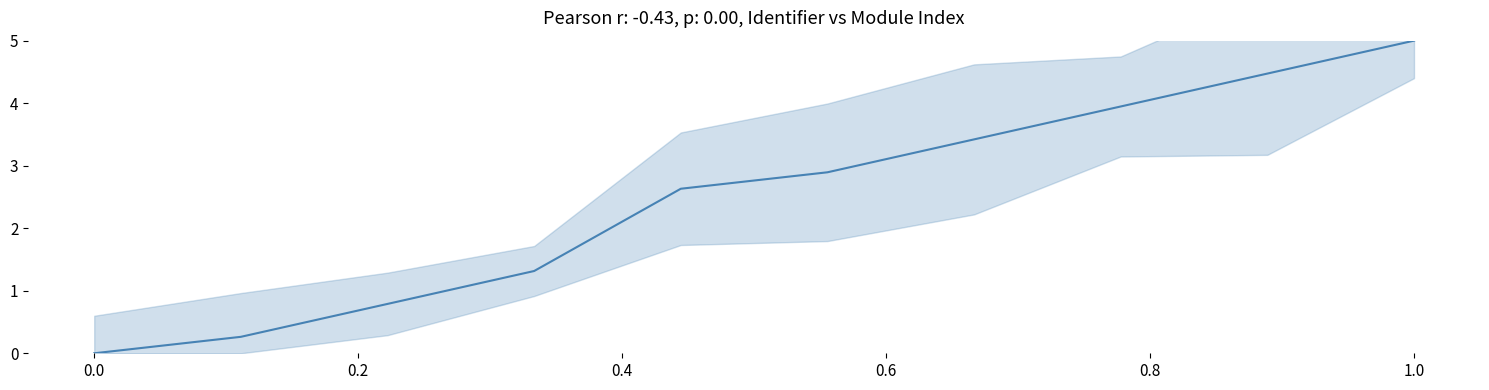

Is it true that the value at 7 is 7.1?

False